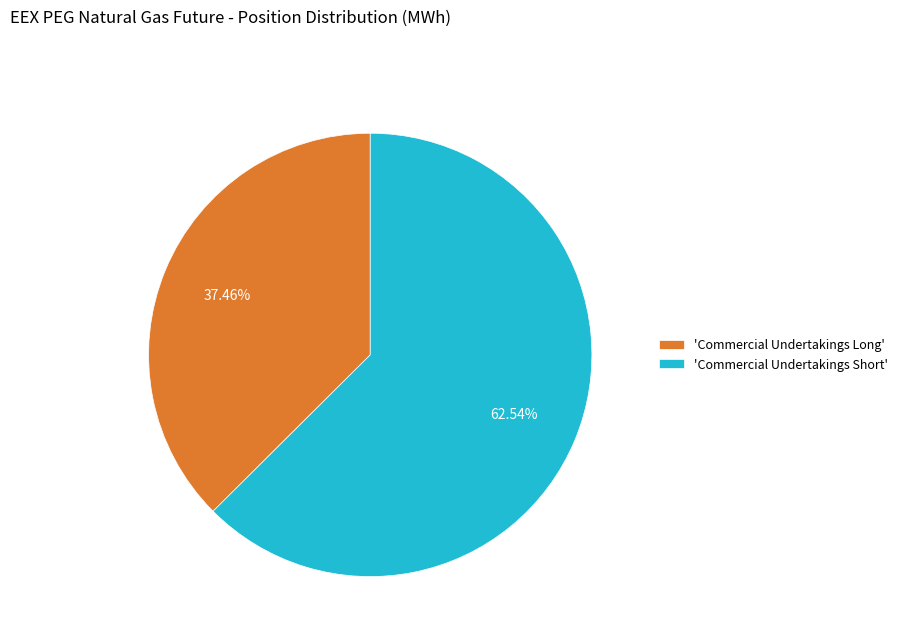

To the nearest percent, what is the average slice percentage?

50%